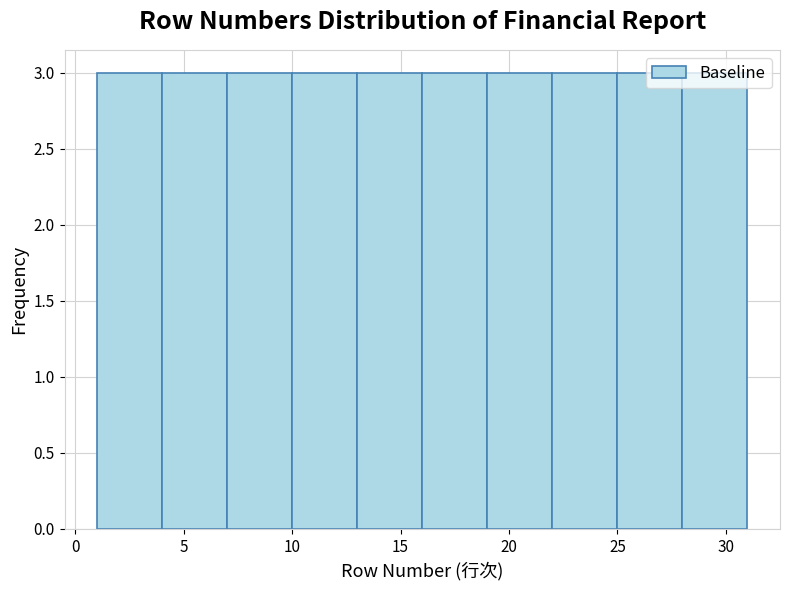

What is the height of the bar covering 1 to 4 on the x-axis? The values are not printed on the chart, so give them approximately, as read against the axis.

3